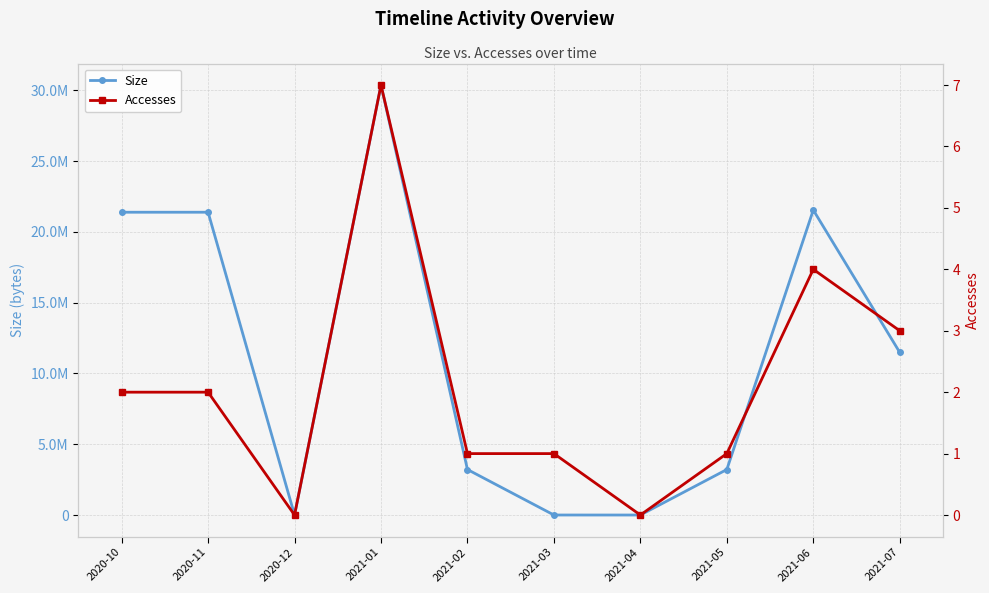

At which category does the chart reach its minimum across all series?

2020-12